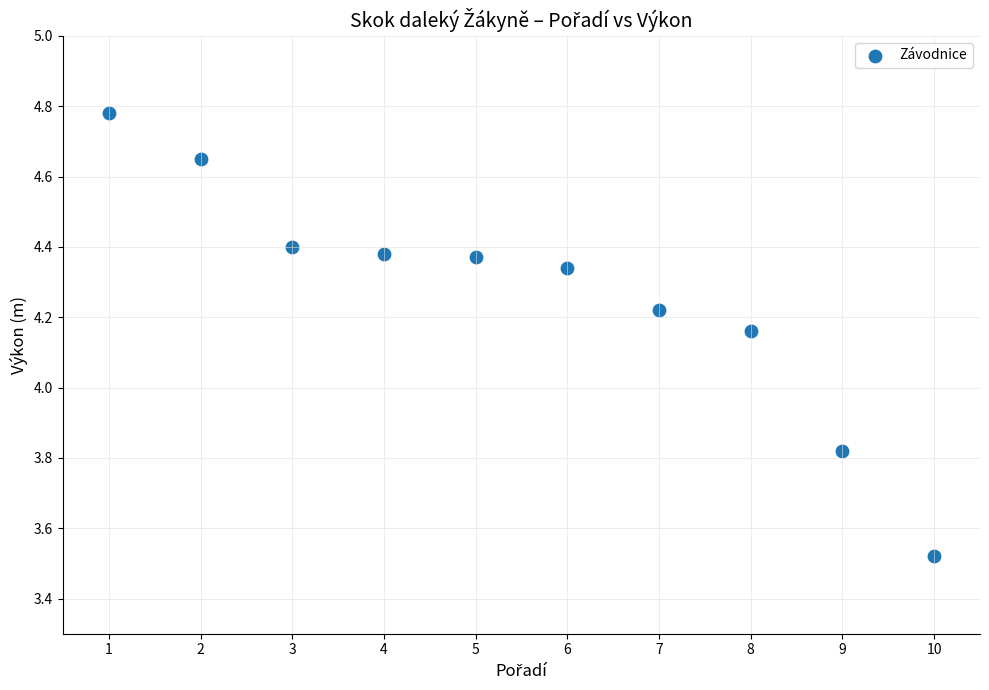

What is the range of X values (max minus min)?

9.0